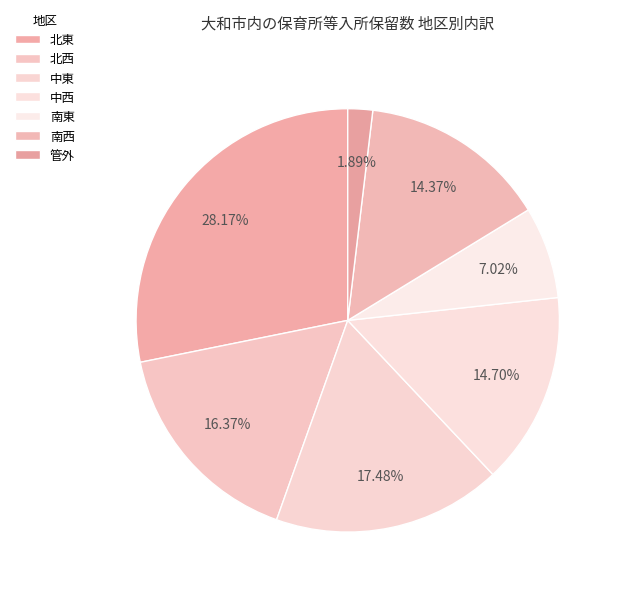

What percentage is NOT represented by 南西?

85.6%